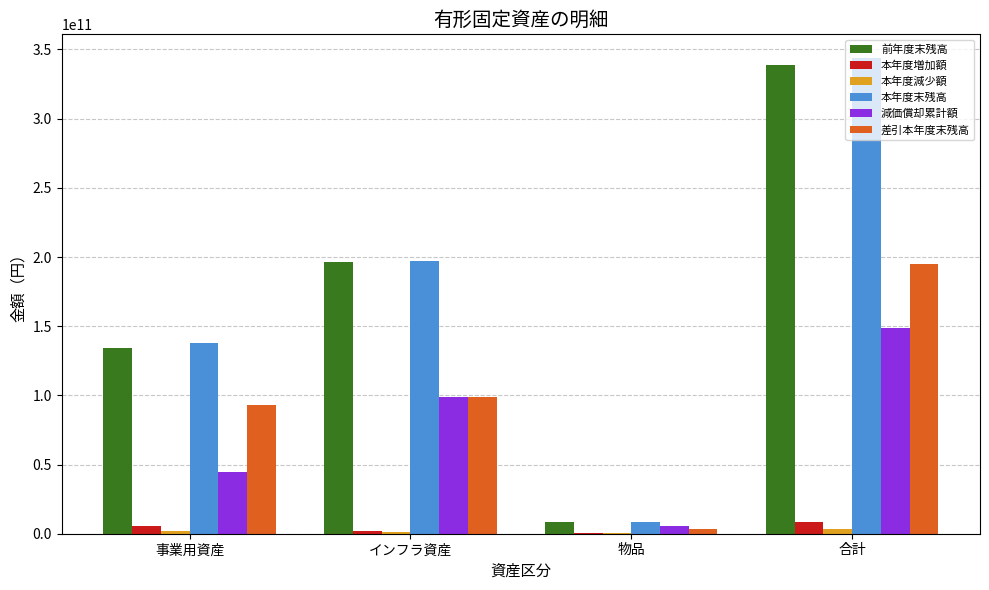

What is the highest value of the 本年度末残高 series?

343753225185